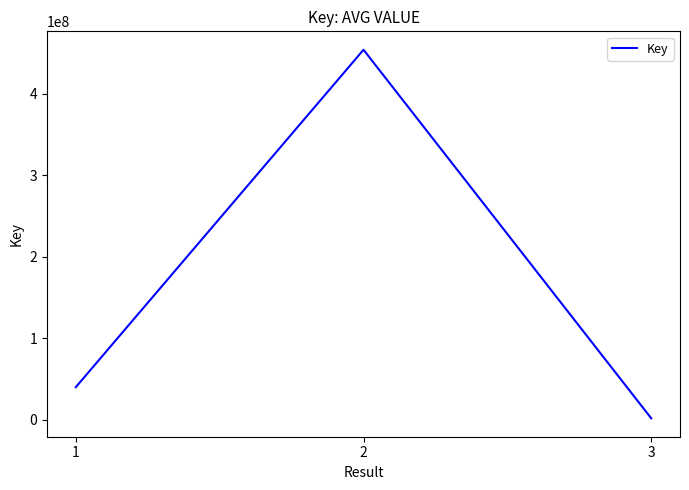

Which category has the lowest value across all series?

3